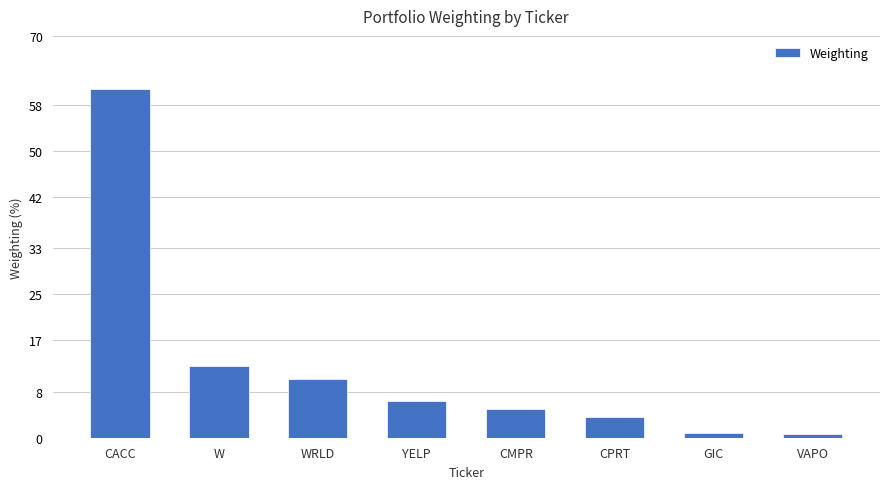

Which has a higher value, GIC or YELP?

YELP